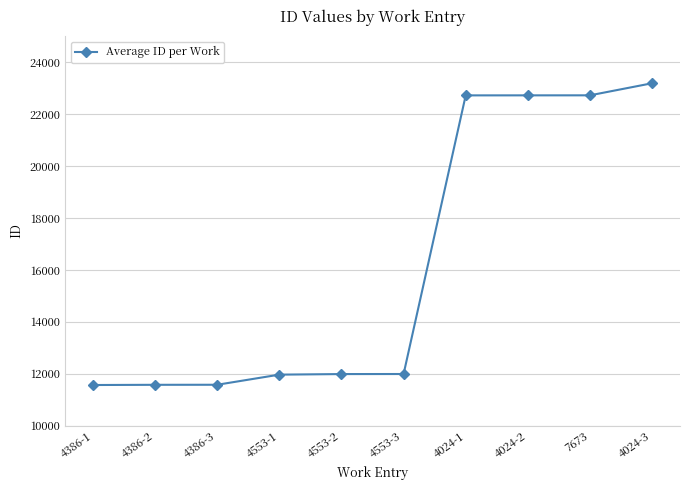

What is the change in value from 4386-3 to 4553-2?

+412